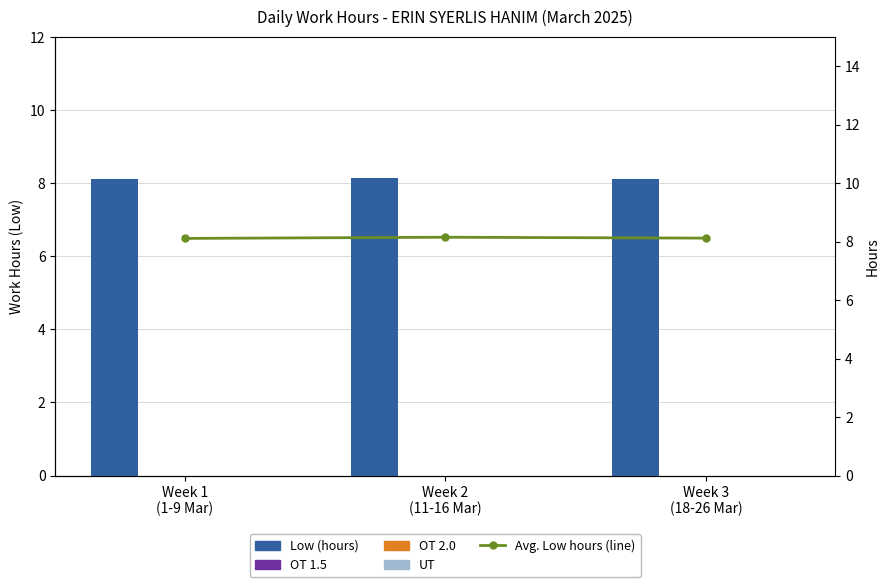

Reading left to right, transcribe all the data shown in this chart.

Low (hours): Week 1
(1-9 Mar)=8.1	Week 2
(11-16 Mar)=8.2	Week 3
(18-26 Mar)=8.1
OT 1.5: Week 1
(1-9 Mar)=0.0	Week 2
(11-16 Mar)=0.0	Week 3
(18-26 Mar)=0.0
OT 2.0: Week 1
(1-9 Mar)=0.0	Week 2
(11-16 Mar)=0.0	Week 3
(18-26 Mar)=0.0
UT: Week 1
(1-9 Mar)=0.0	Week 2
(11-16 Mar)=0.0	Week 3
(18-26 Mar)=0.0
Avg. Low hours (line): Week 1
(1-9 Mar)=8.1	Week 2
(11-16 Mar)=8.2	Week 3
(18-26 Mar)=8.1